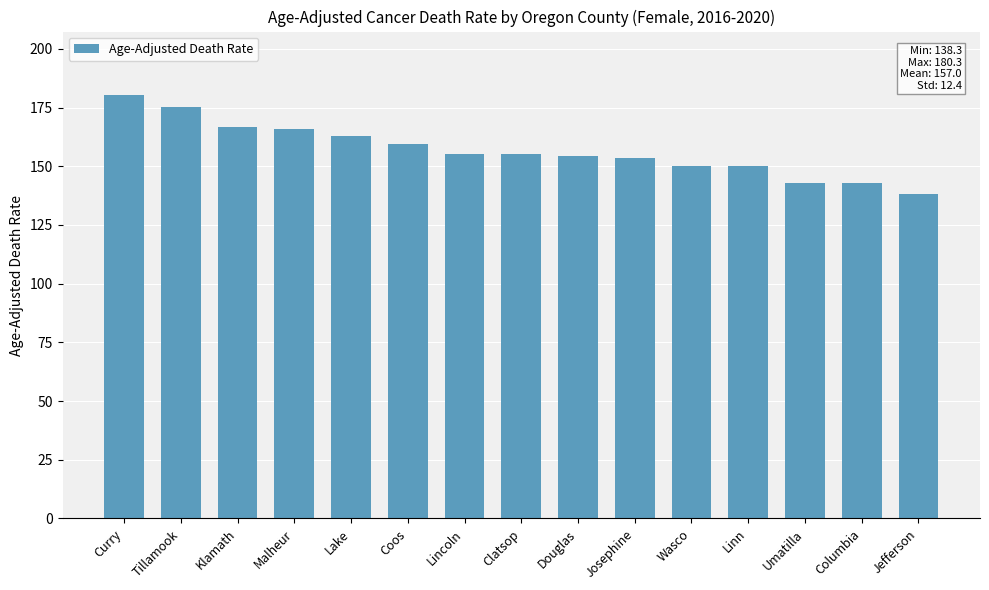

What is the maximum value shown in the chart?

180.3